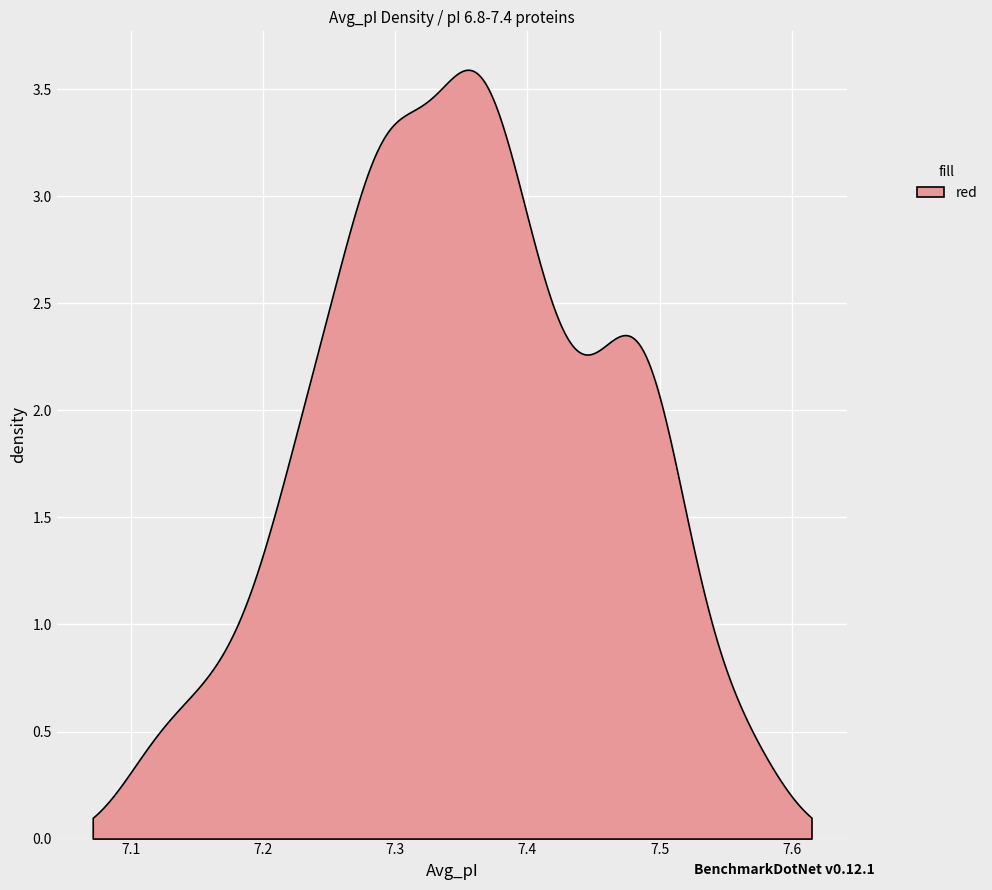

Count the number of data series in this chart.

1